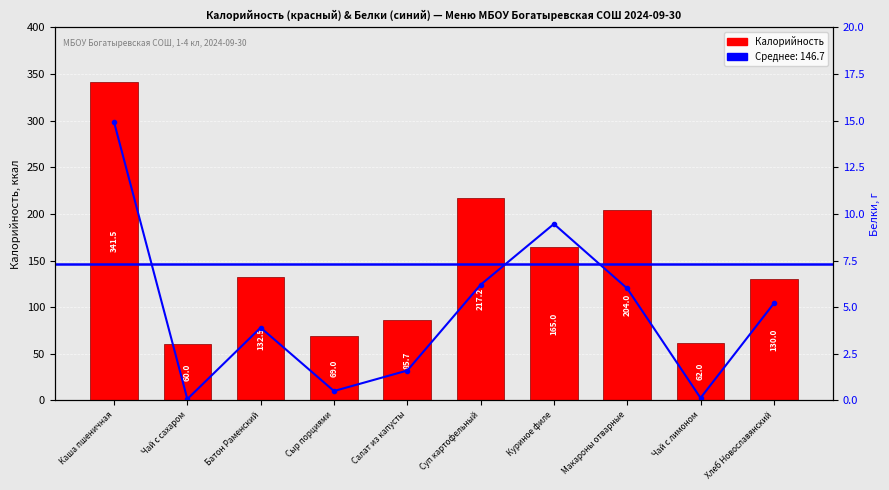

Reading left to right, transcribe all the data shown in this chart.

Калорийность: 341.5	60.0	132.5	69.0	85.7	217.2	165.0	204.0	62.0	130.0
Белки: 14.9	0.1	3.9	0.5	1.6	6.2	9.5	6.0	0.1	5.2